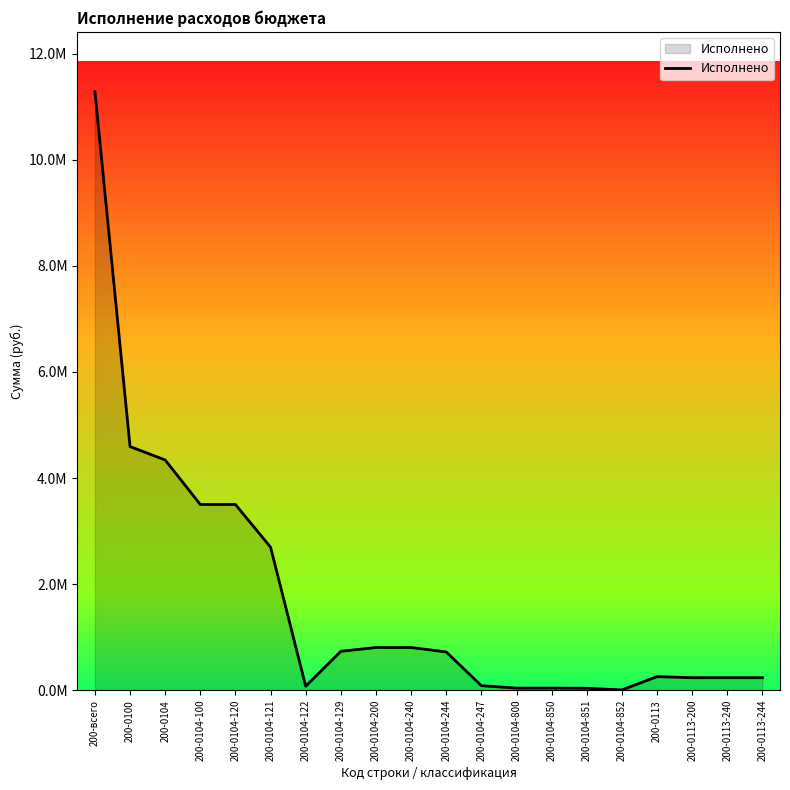

Reading right to left, extract all data points from this chart.

233775.0	233775.0	233775.0	253775.0	3000.0	33700.0	36700.0	36700.0	83280.8	719636.9	802917.8	802917.8	731153.7	73490.8	2695245.5	3499890.0	3499890.0	4339507.8	4593282.8	11285916.4